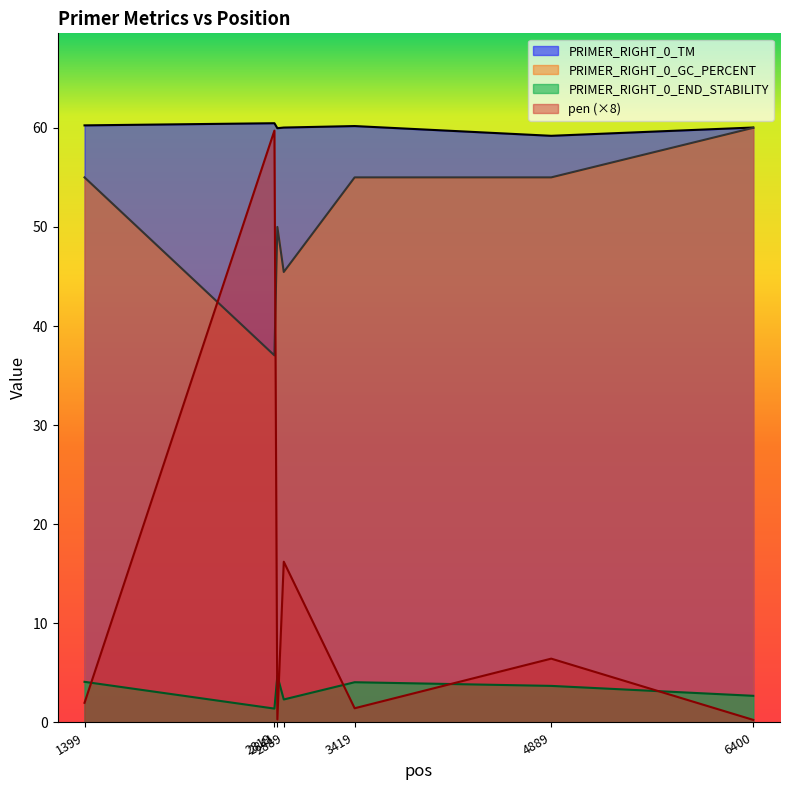

Reading left to right, what are all the values shown in this chart?

PRIMER_RIGHT_0_TM: 1399=60.2	2819=60.5	2841=60.0	2889=60.0	3419=60.2	4889=59.2	6400=60.0
PRIMER_RIGHT_0_GC_PERCENT: 1399=55.0	2819=37.0	2841=50.0	2889=45.5	3419=55.0	4889=55.0	6400=60.0
PRIMER_RIGHT_0_END_STABILITY: 1399=4.1	2819=1.4	2841=4.7	2889=2.3	3419=4.1	4889=3.7	6400=2.7
pen: 1399=2.0	2819=59.7	2841=0.3	2889=16.2	3419=1.4	4889=6.4	6400=0.3